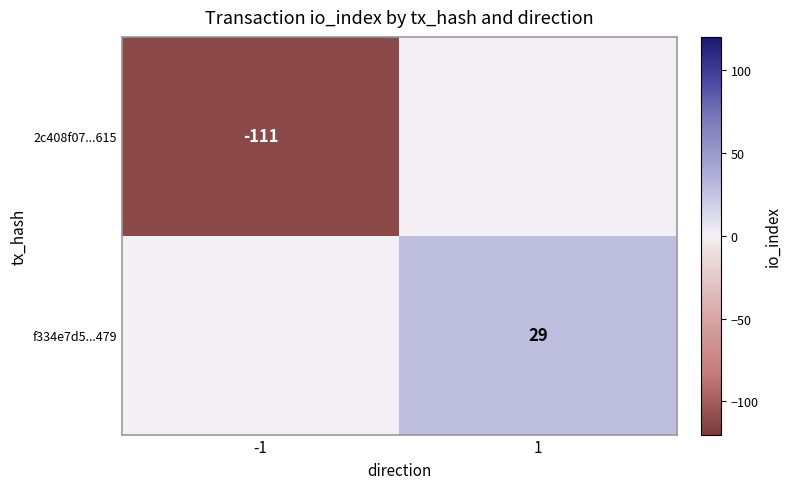

The value of f334e7d5...479 at 1 is 29. True or false?

True